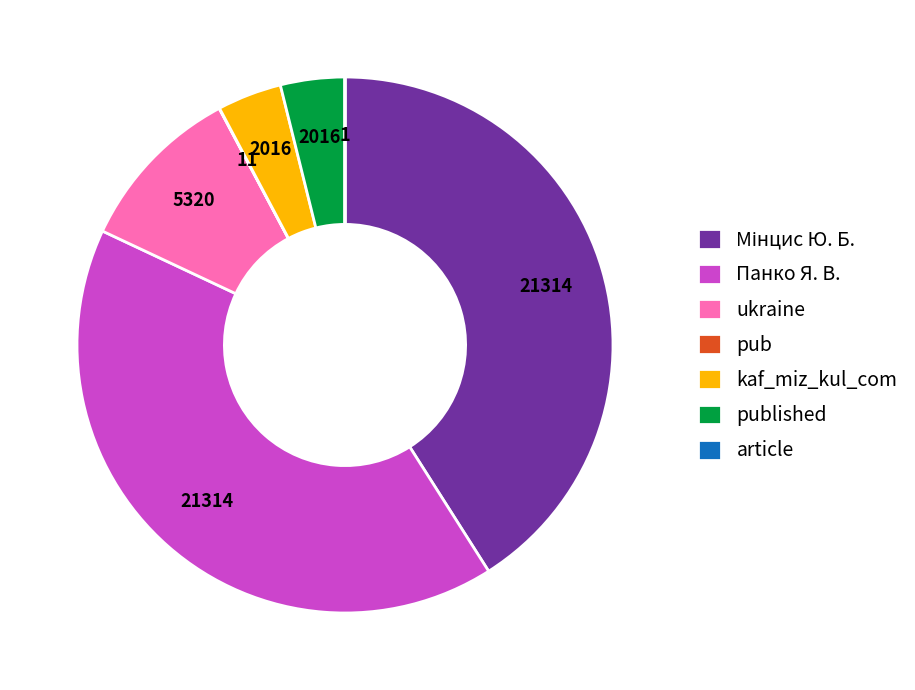

Does Панко Я. В. account for over 50% of the chart?

No